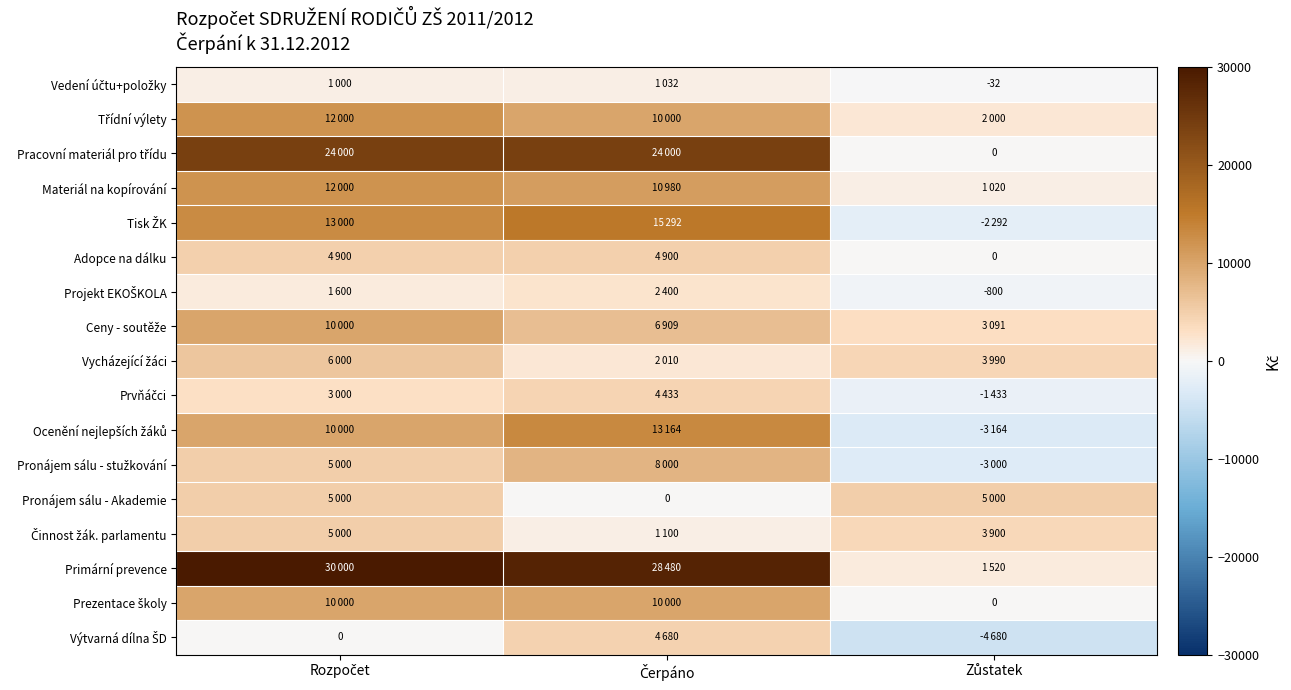

What is the greatest value displayed?

30000